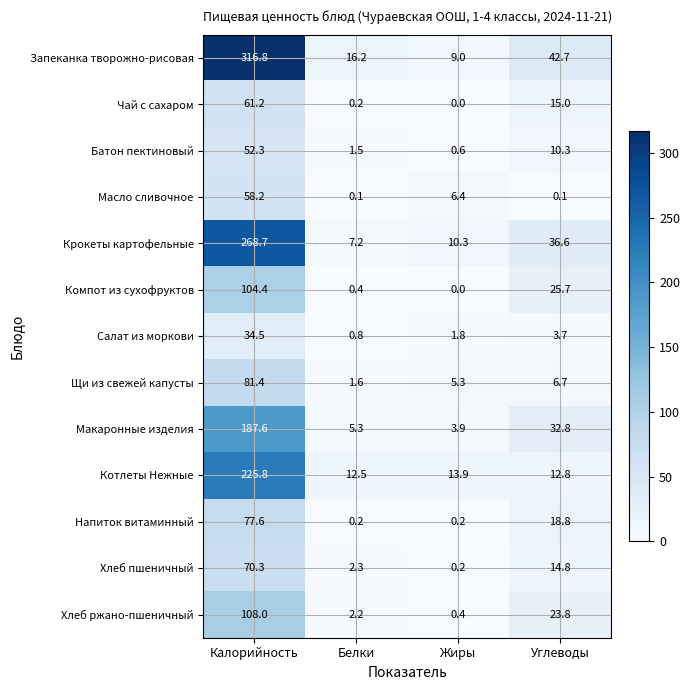

Which label corresponds to the largest value in the chart?

Калорийность